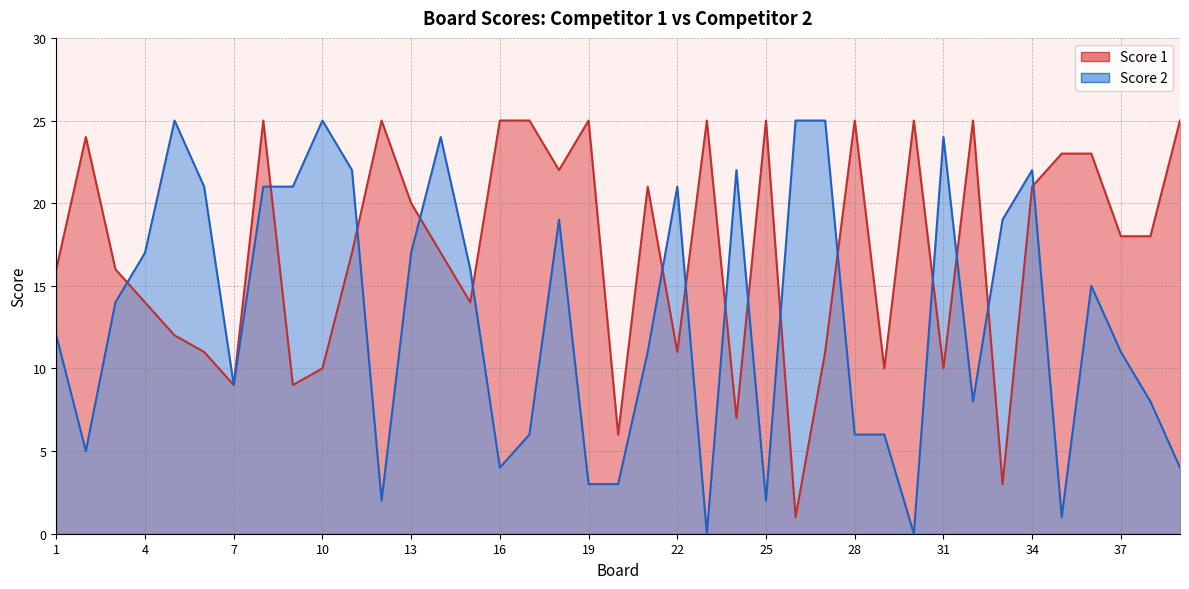

How many interior local peaks does the Score 1 series have?

10